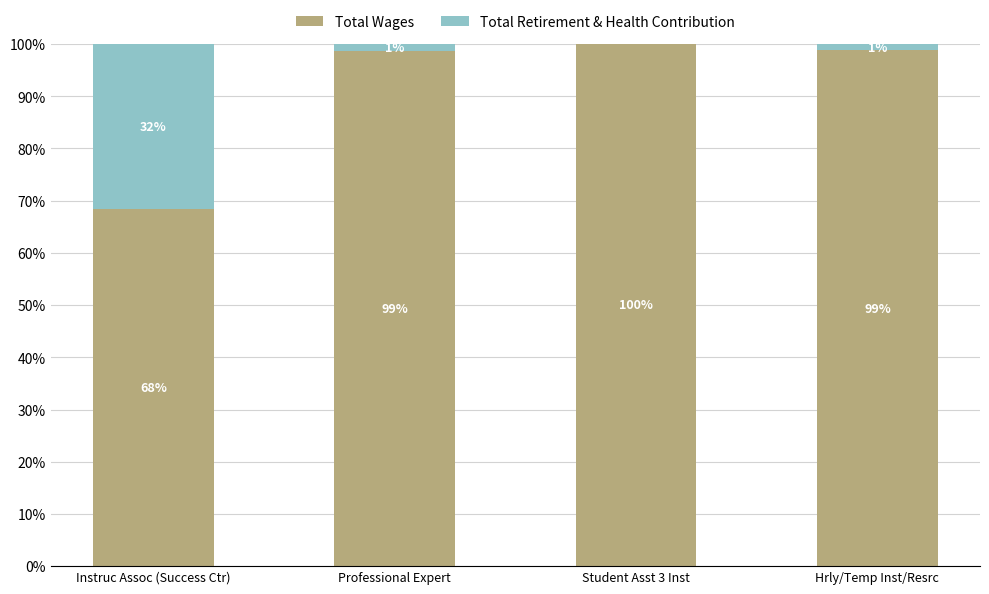

Where does the Total Wages series first go above 98?

Professional Expert